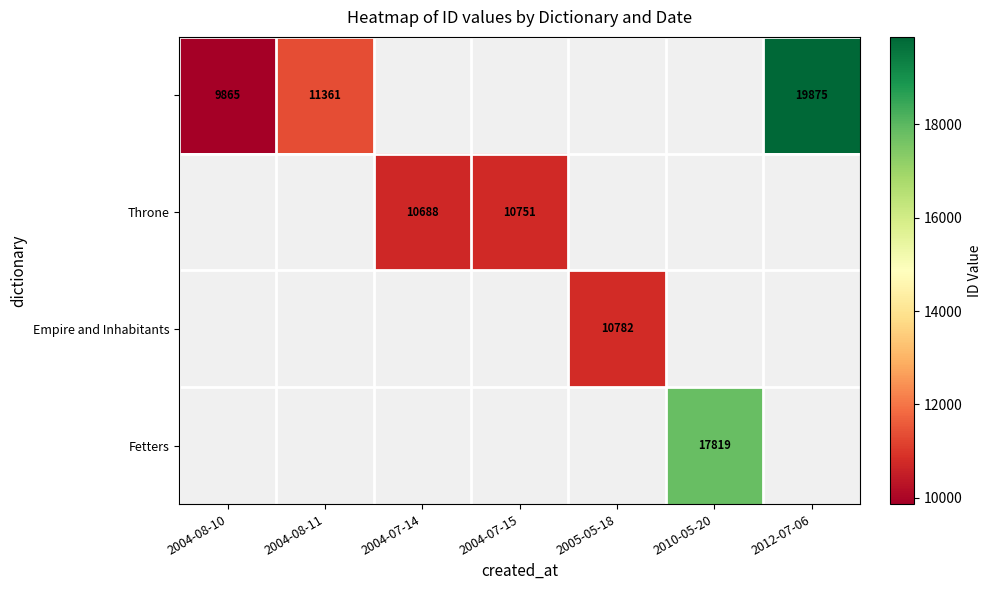

What is the difference between the Throne values at 2004-07-14 and 2004-07-15?

63